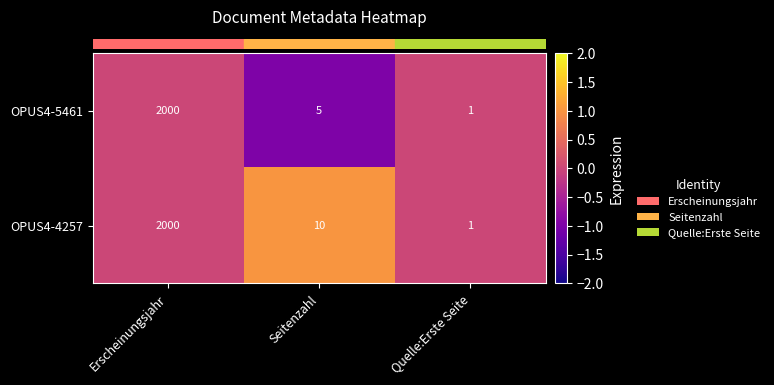

The value of OPUS4-4257 at Seitenzahl is 10. True or false?

True